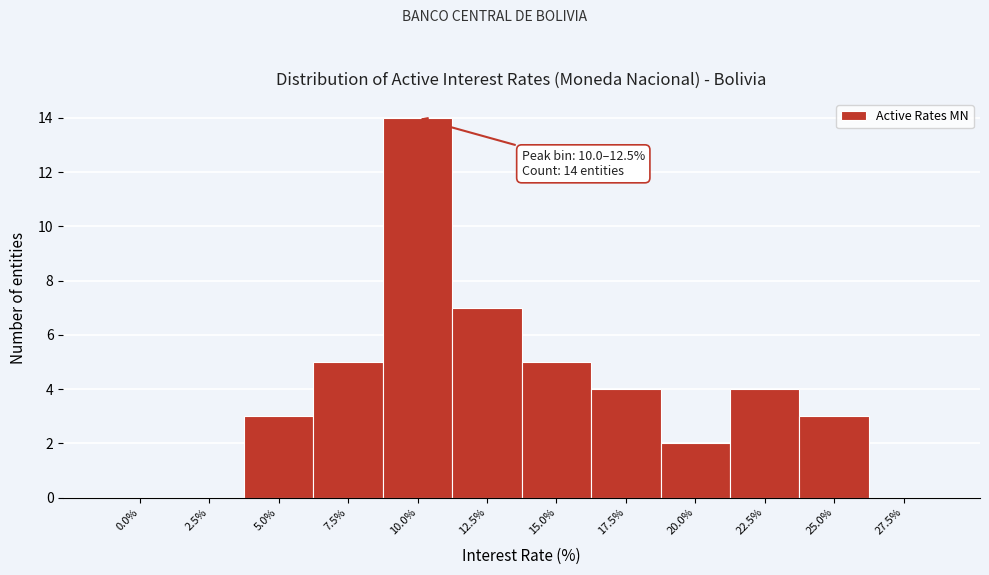

Reading left to right, list all the values displayed in this chart.

0.0%=0	2.5%=0	5.0%=3	7.5%=5	10.0%=14	12.5%=7	15.0%=5	17.5%=4	20.0%=2	22.5%=4	25.0%=3	27.5%=0